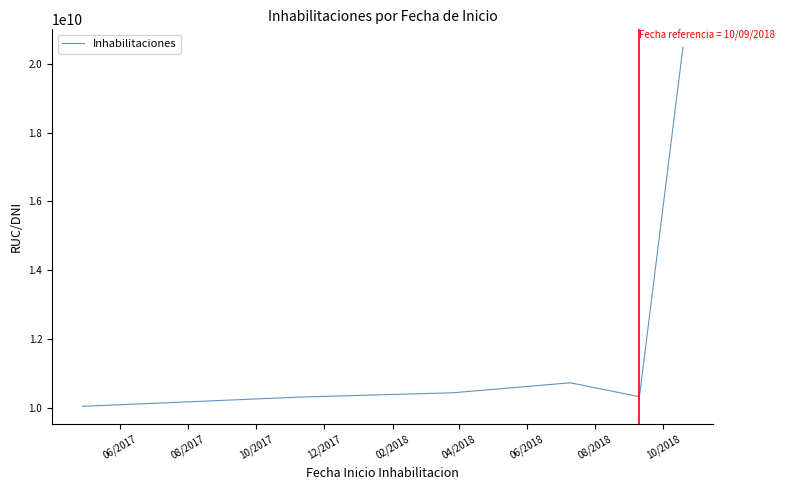

What is the maximum value shown in the chart?

20481422141